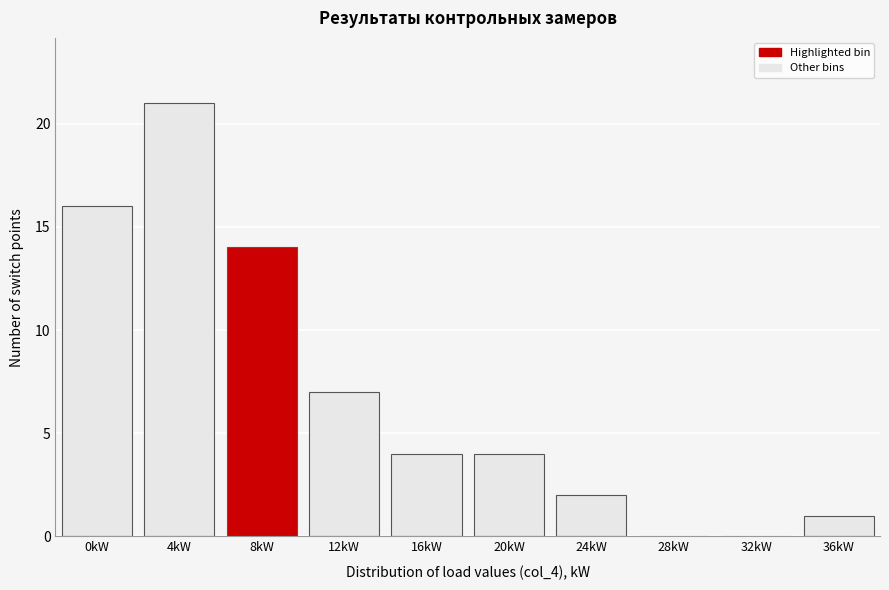

Reading left to right, what are all the values shown in this chart?

0kW=16	4kW=21	8kW=14	12kW=7	16kW=4	20kW=4	24kW=2	28kW=0	32kW=0	36kW=1